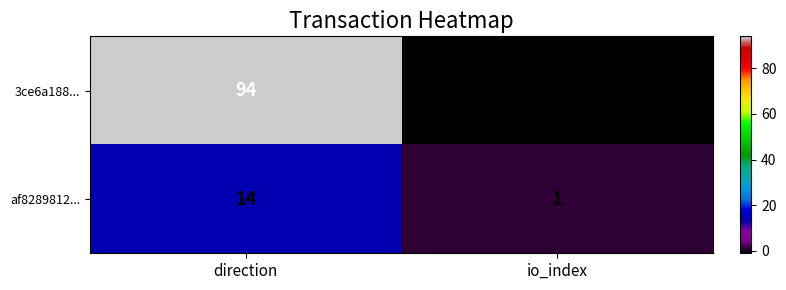

Reading left to right, extract all data points from this chart.

3ce6a188...: 94	-1
af8289812...: 14	1